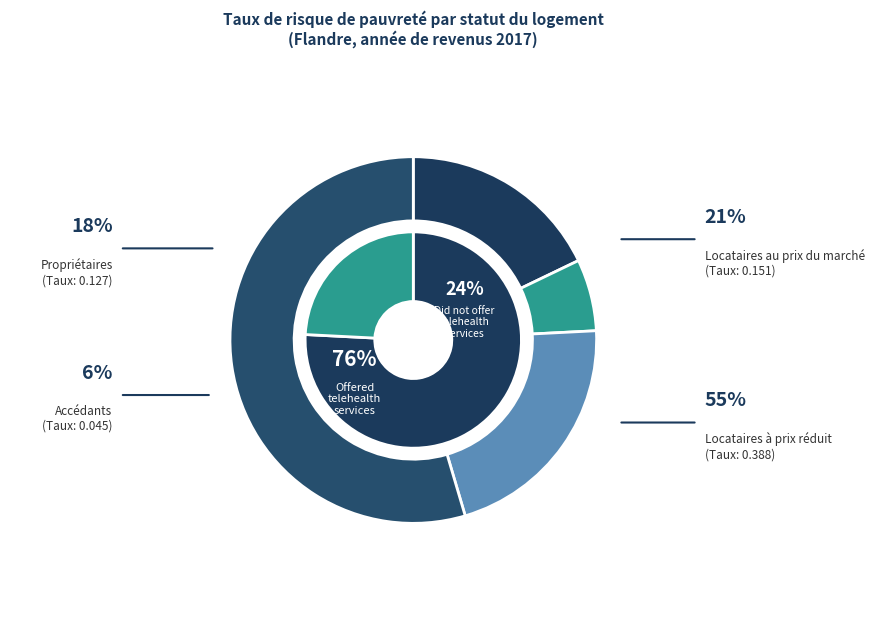

Rank the categories by value from highest to lowest.

Locataires à prix réduit, Locataires au prix du marché, Propriétaires, Accédants